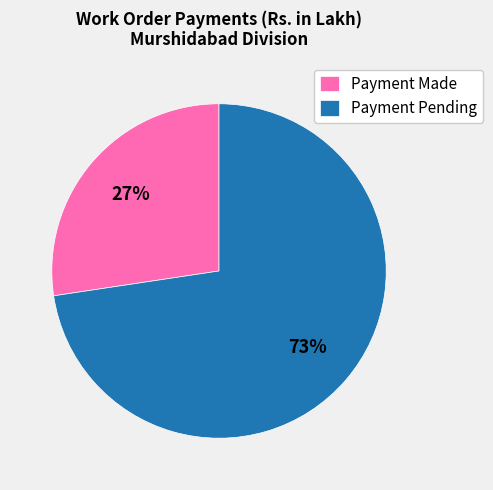

Does any single category account for the majority?

Yes